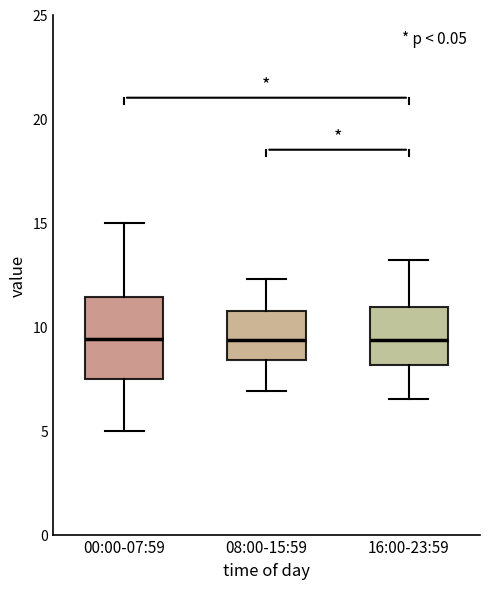

Where is the upper edge of the box for 00:00-07:59 on the y-axis? The values are not printed on the chart, so give them approximately, as read against the axis.

11.5